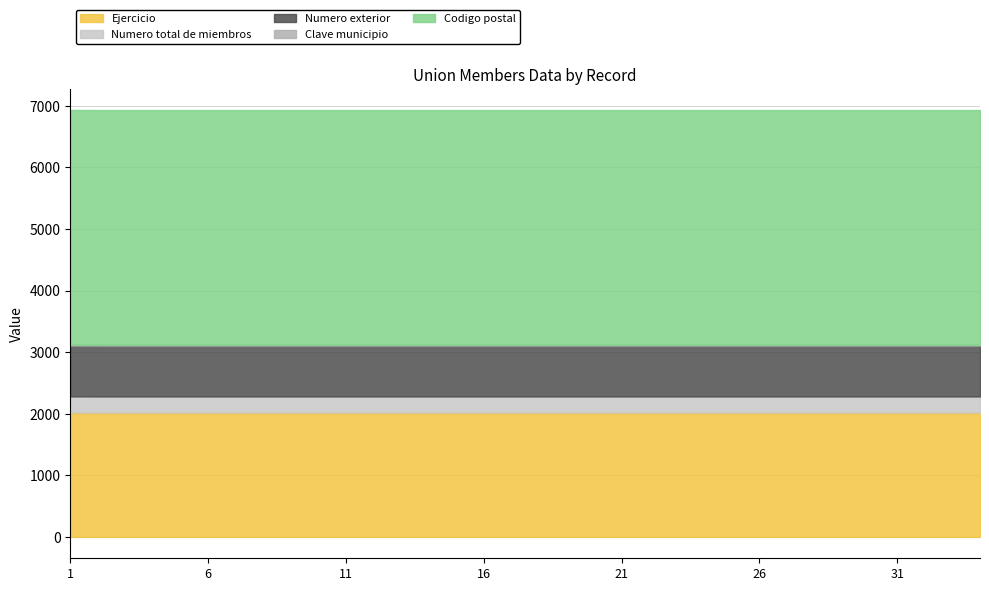

Is the value of Ejercicio at 22 greater than the value of Numero total de miembros at 1?

Yes